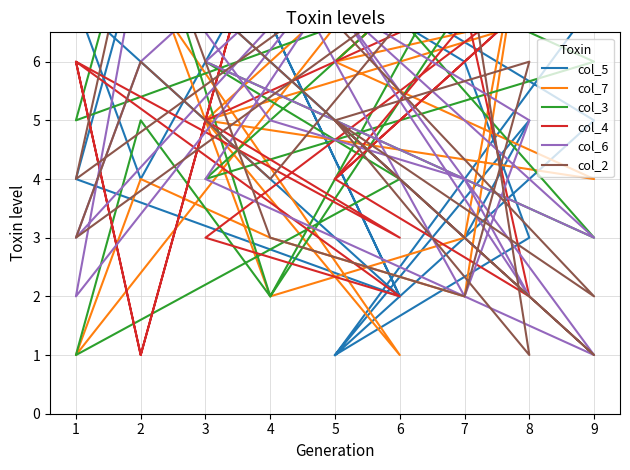

Which series has the widest spread of values?

col_5